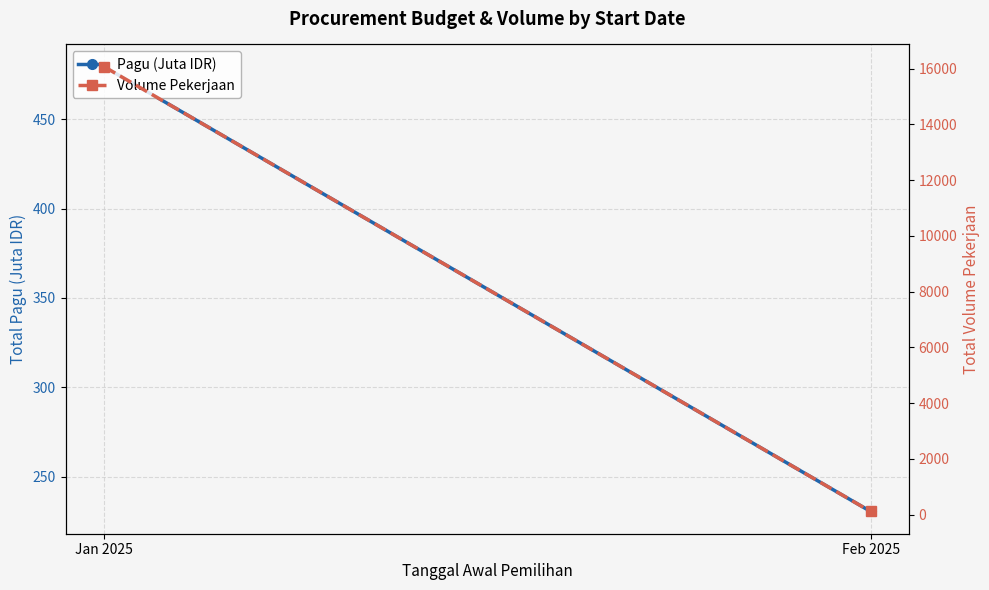

List the series in order of their peak value, lowest first.

Pagu (Juta IDR), Volume Pekerjaan